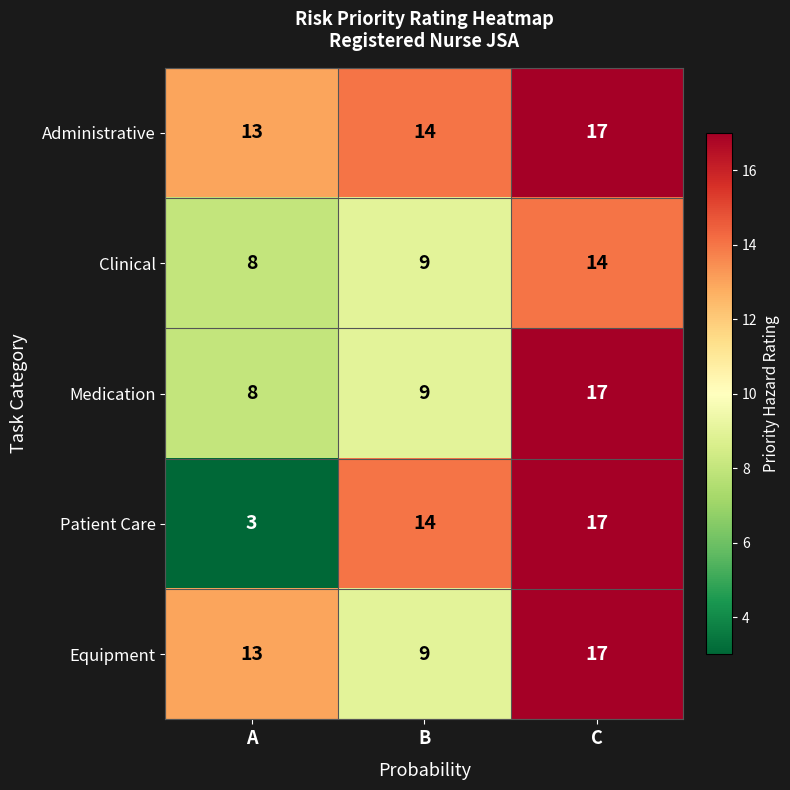

How many data points does each series have?

3